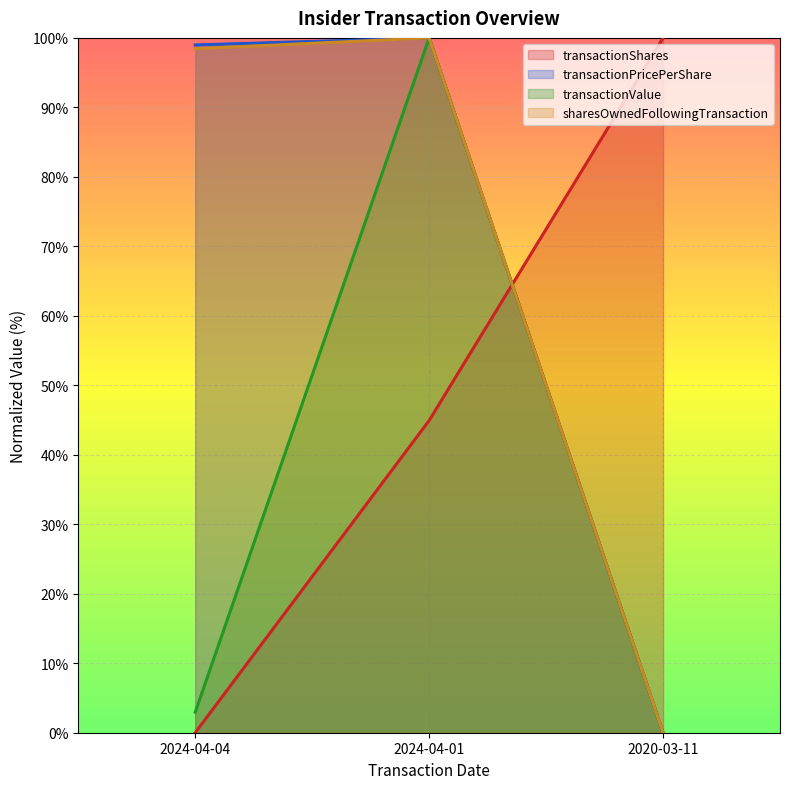

Which series has the largest range (max minus min)?

transactionShares